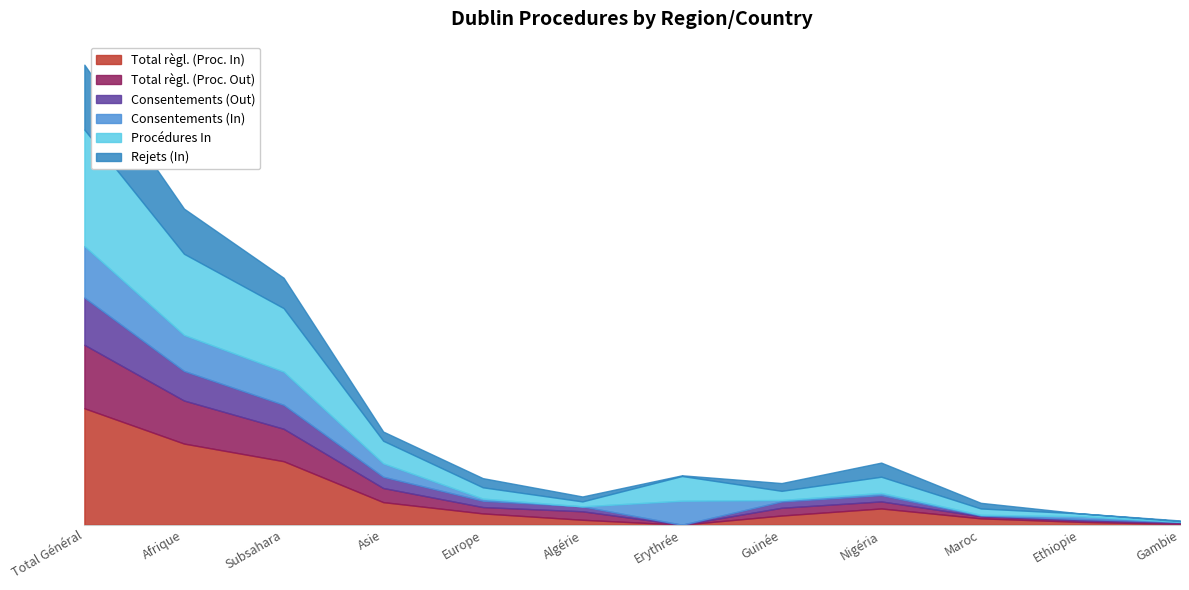

The value of Procédures In at Subsahara is 149. True or false?

False